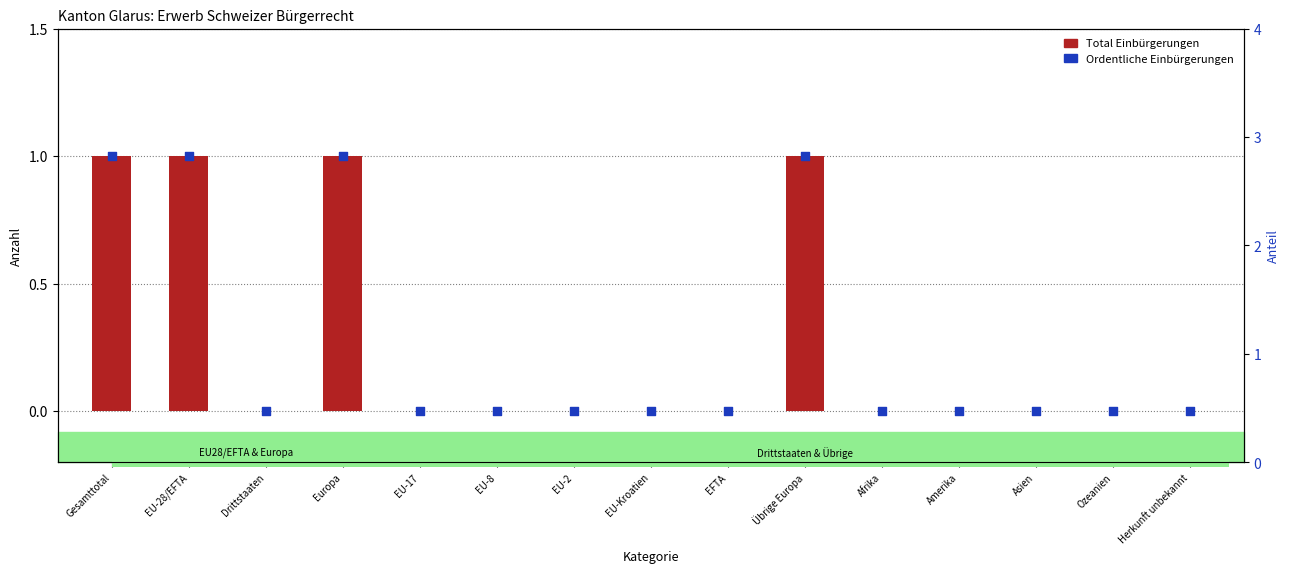

Which series contains the highest Y value?

Total Einbürgerungen